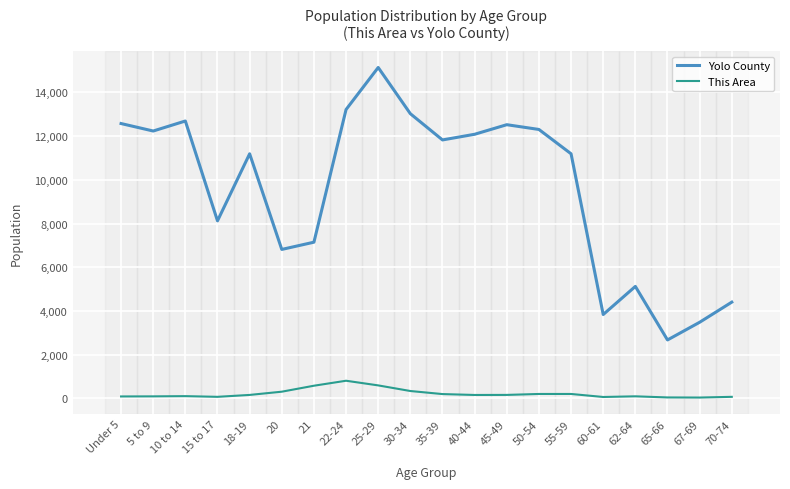

What is the average value of the This Area series?

222